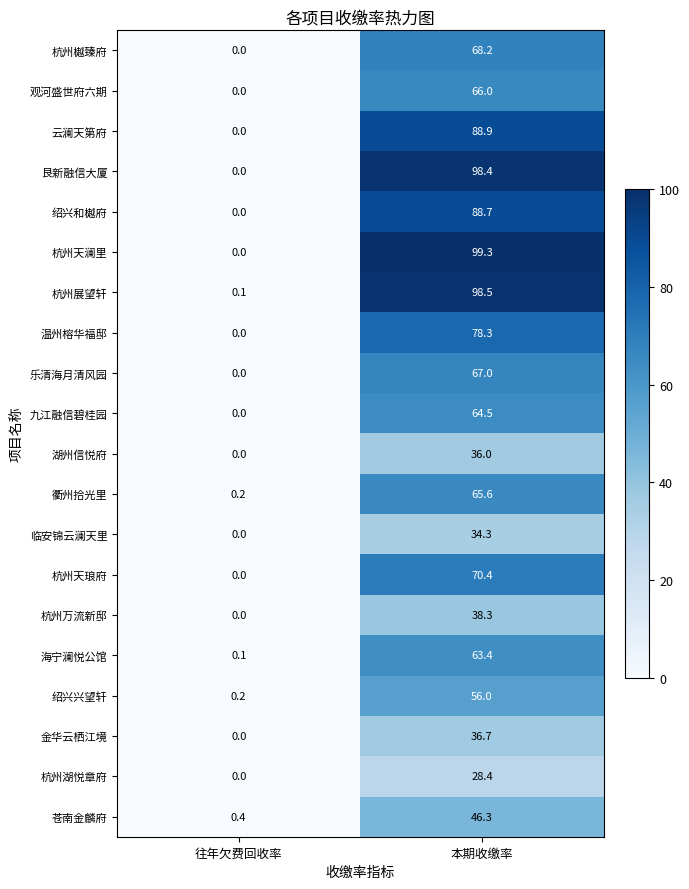

How many data points does each series have?

2